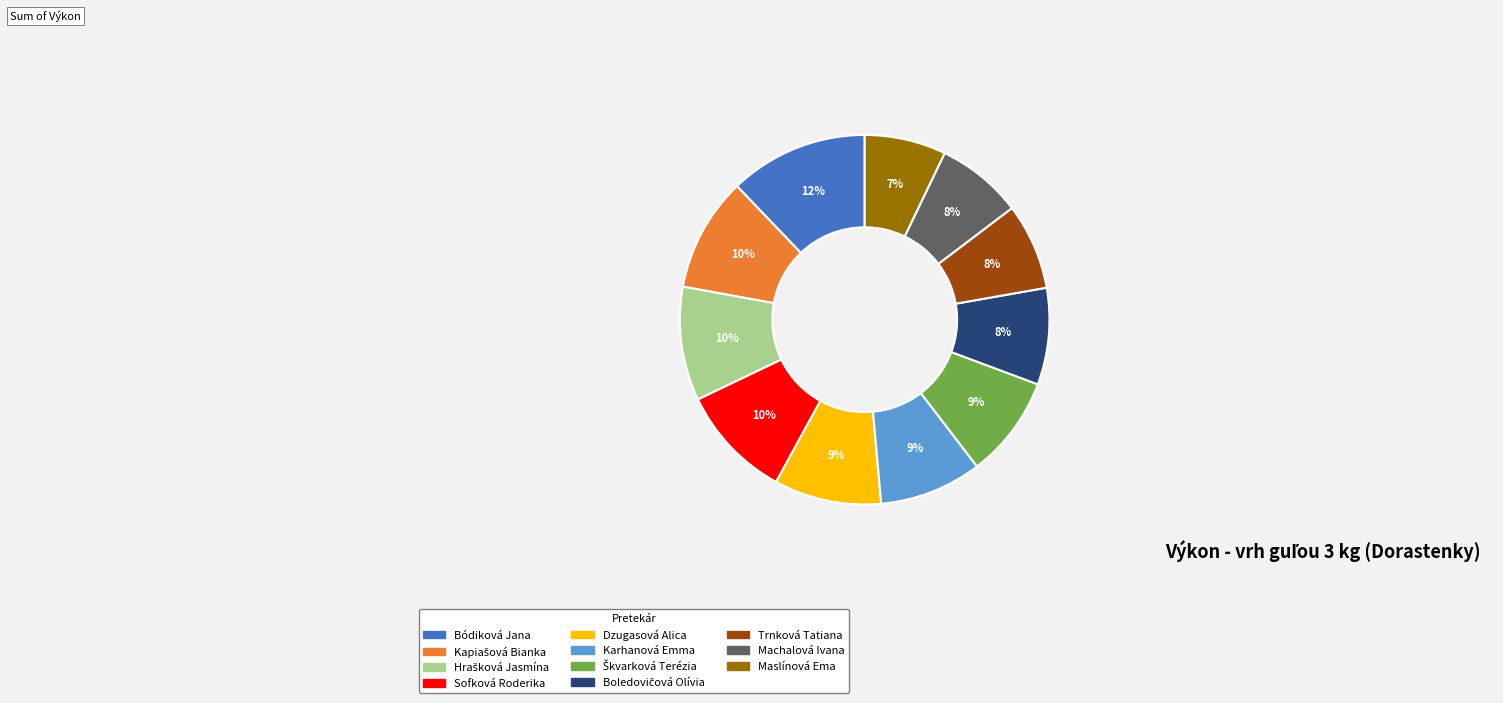

To the nearest percent, what portion does Karhanová Emma represent?

9%